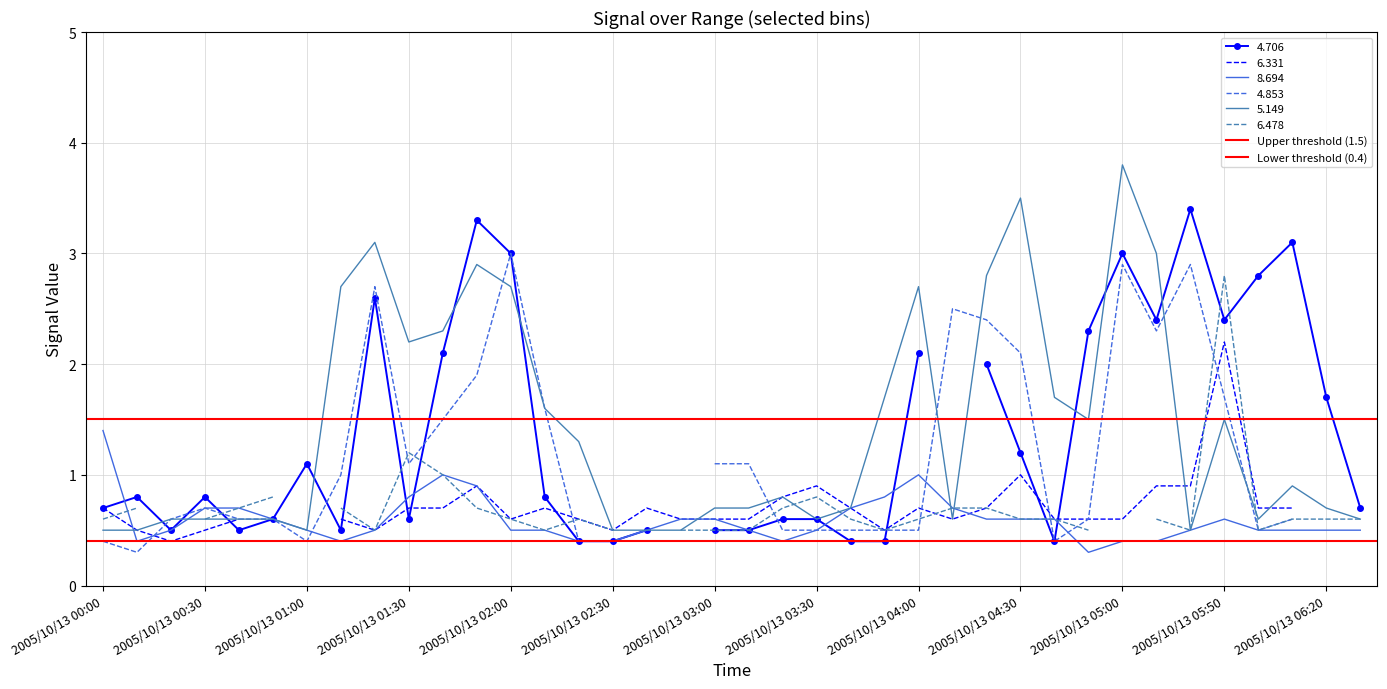

Where is 5.149 nearest to the value 2?

2005/10/13 01:30